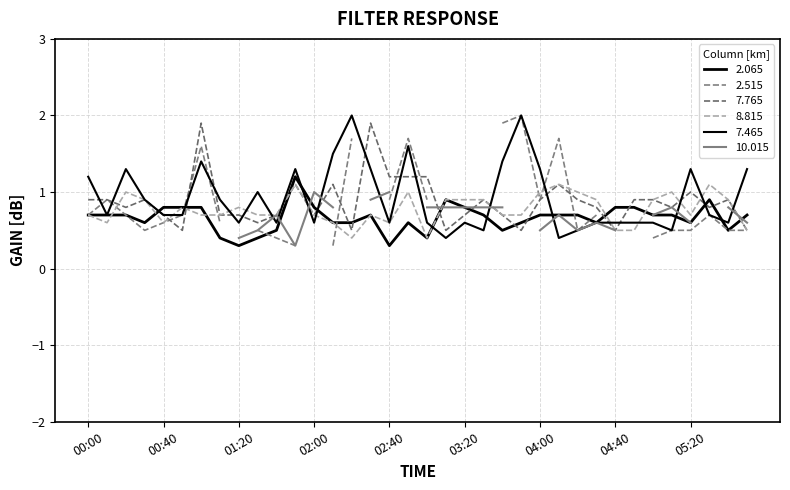

Is the value of 7.465 at 05:00 greater than the value of 7.765 at 01:00?

No